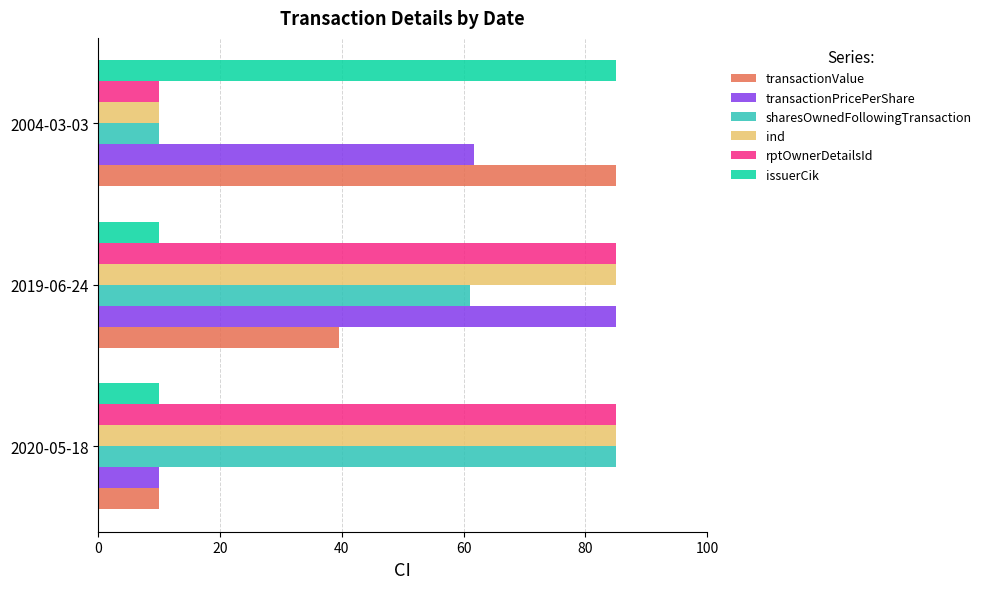

Between 2020-05-18 and 2019-06-24, which series saw the biggest shift?

transactionPricePerShare